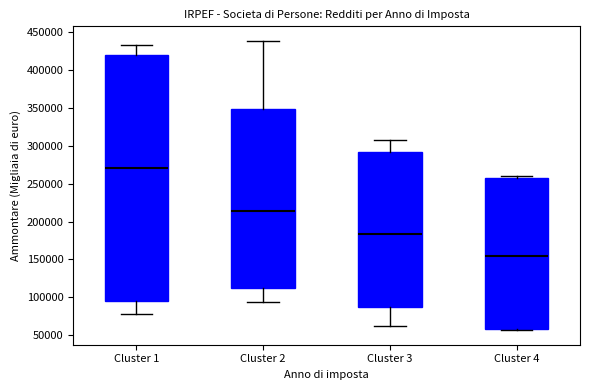

Which box has the lowest median line?

Cluster 4